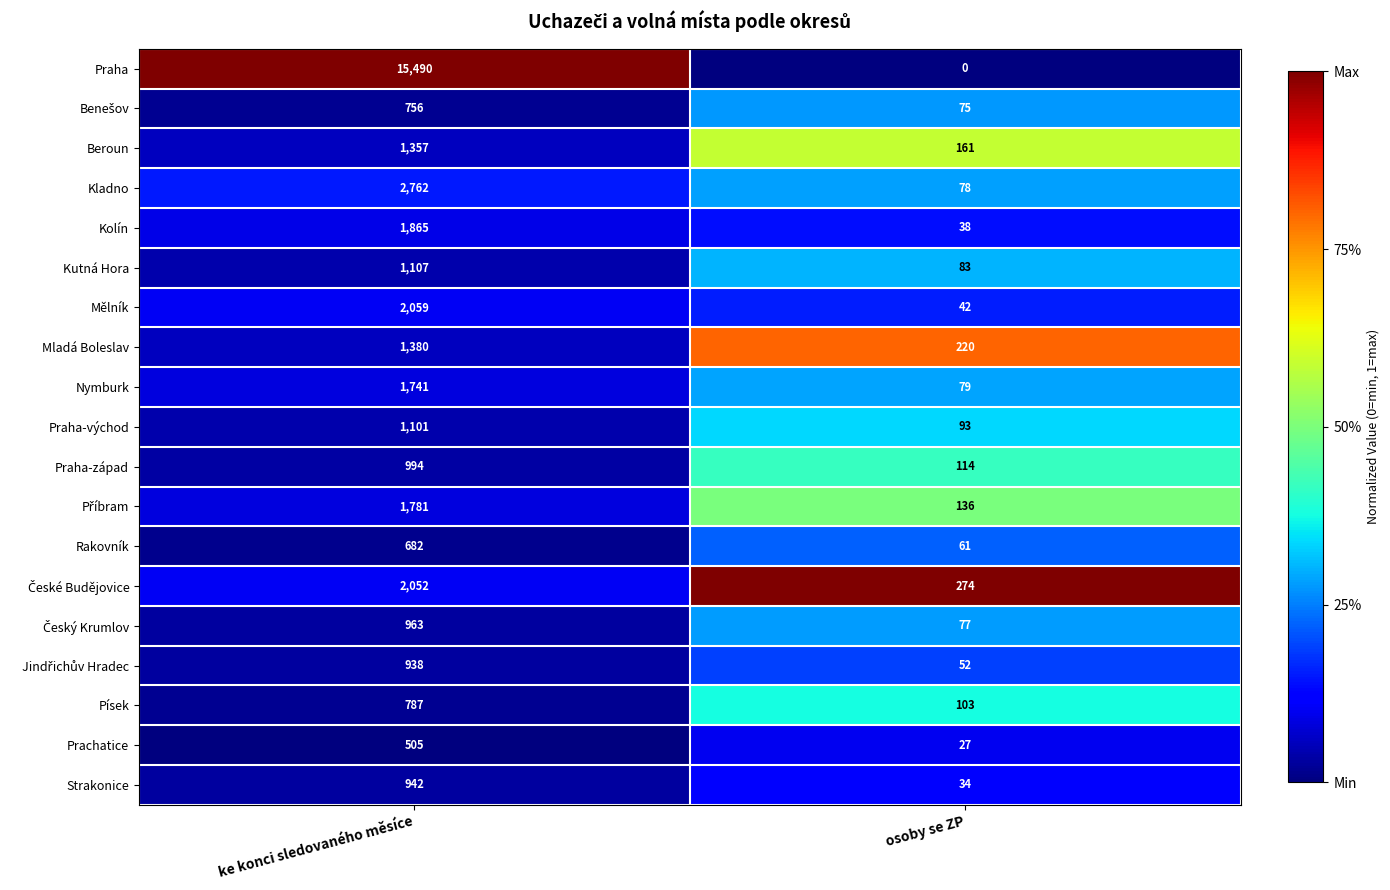

Read the Praha-západ value at osoby se ZP, to the nearest 50.

100